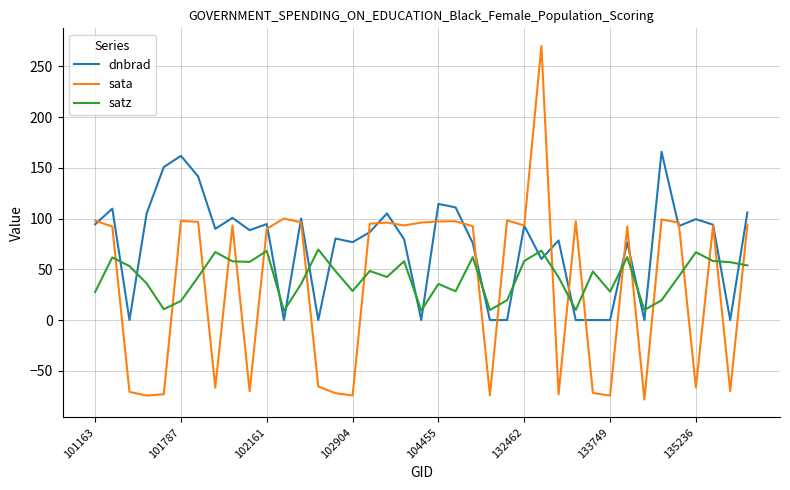

What is the greatest value displayed?

270.0